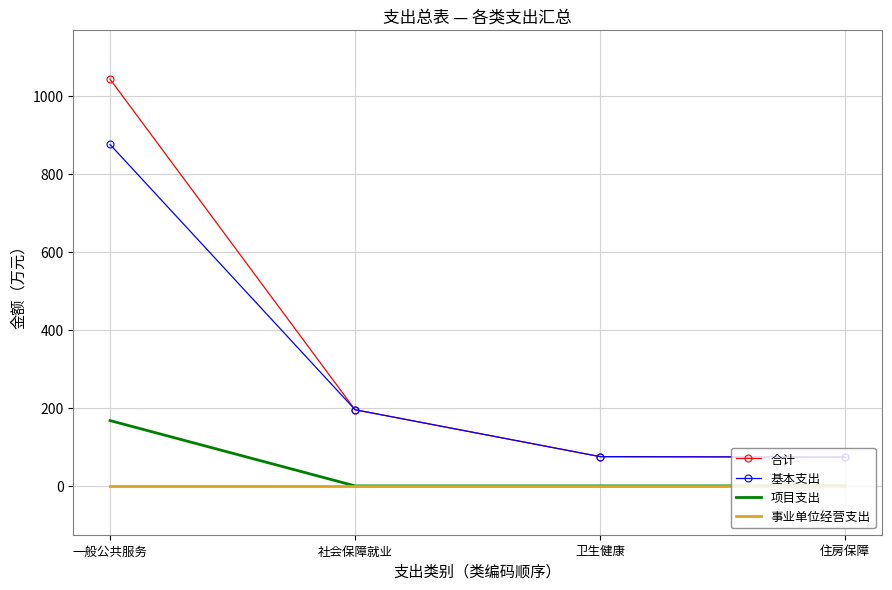

Is it true that 基本支出 equals 31.6 at 卫生健康?

False